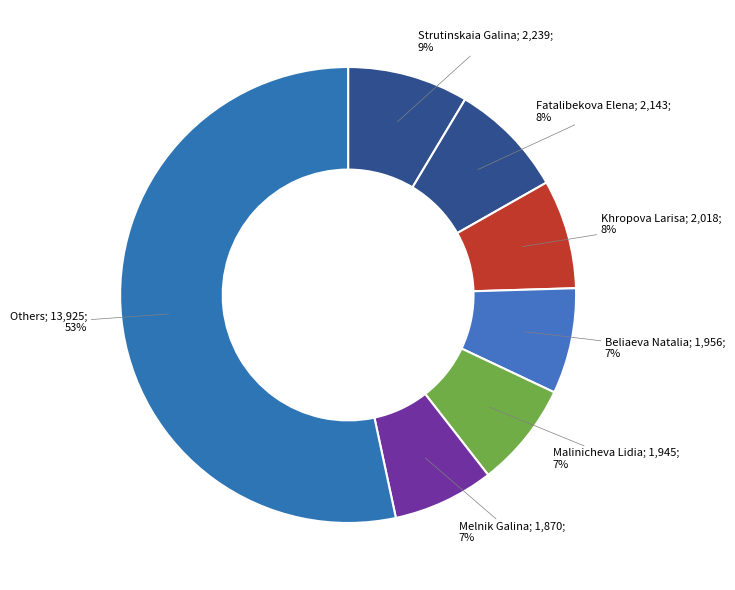

How many slices are in this pie chart?

7